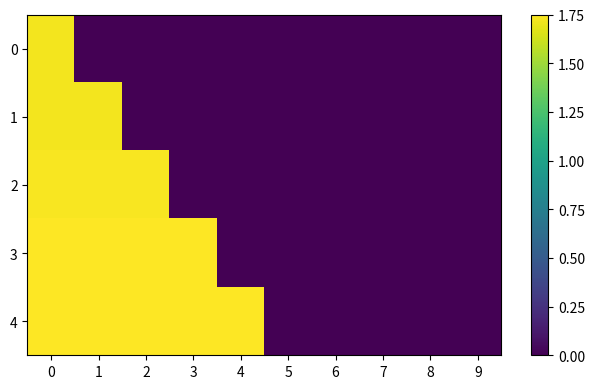

At how many categories does at least one series exceed 0?

5